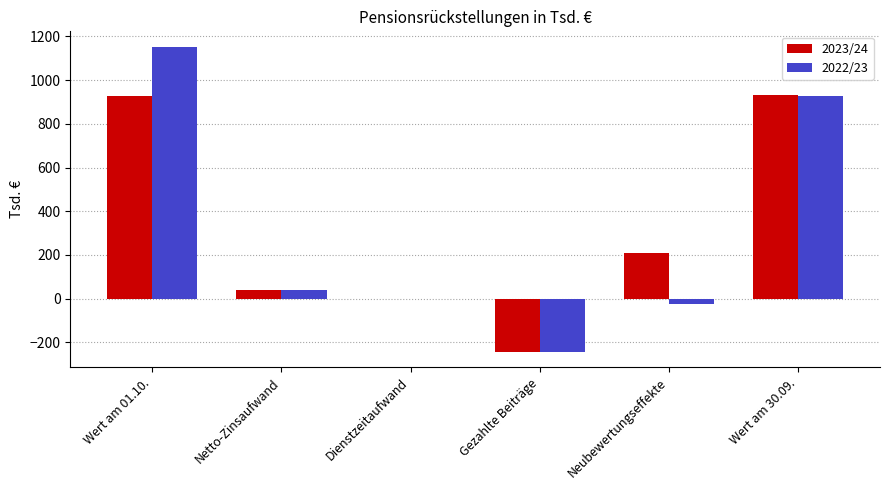

The value of 2023/24 at Neubewertungseffekte is 207. True or false?

True